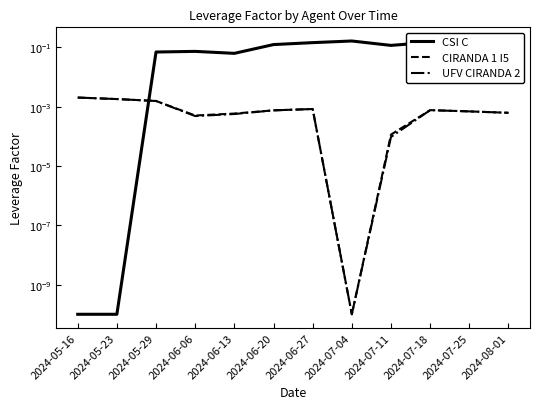

Which label corresponds to the smallest value in the chart?

2024-05-16